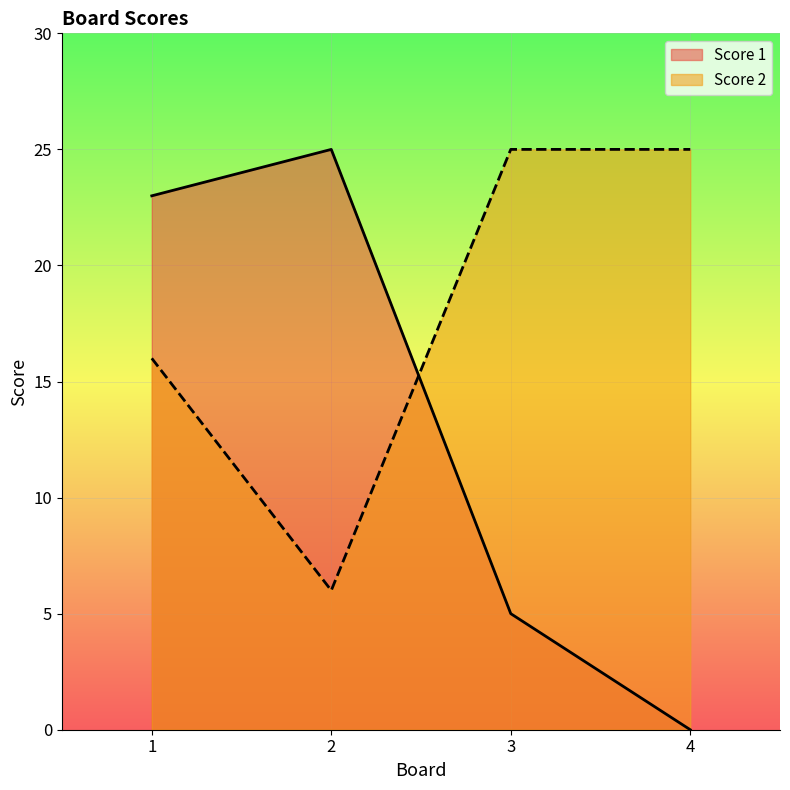

What is the lowest value of the Score 2 series?

6